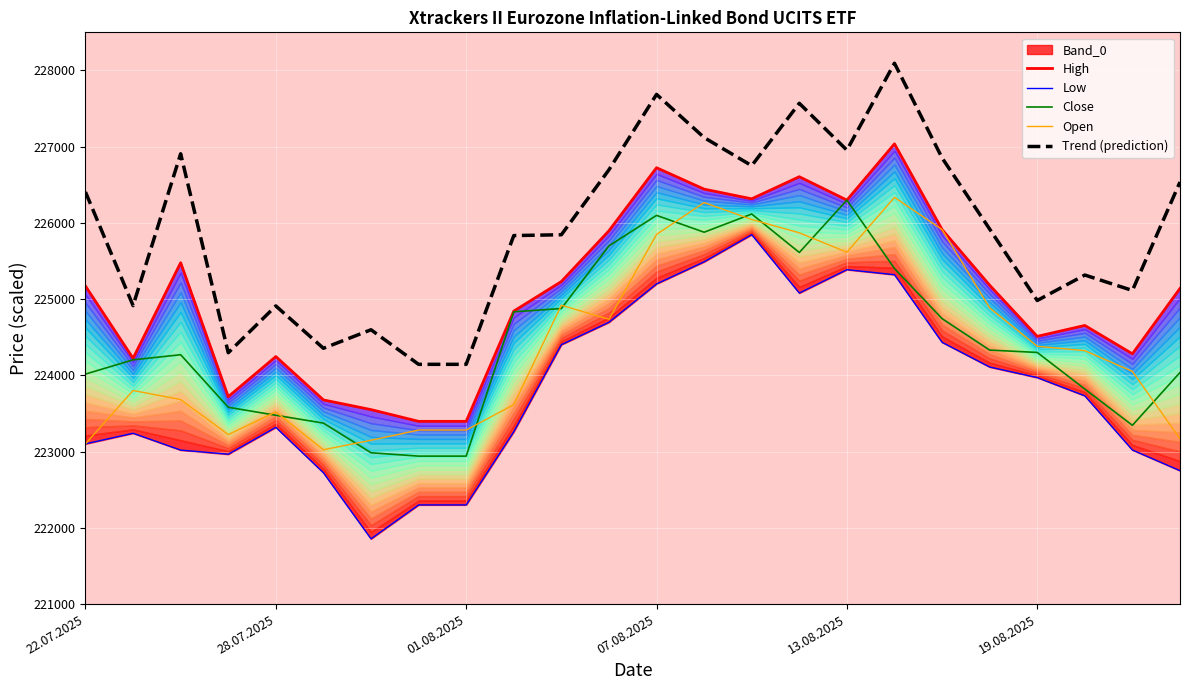

True or false: Open and Trend (prediction) intersect in this chart.

False